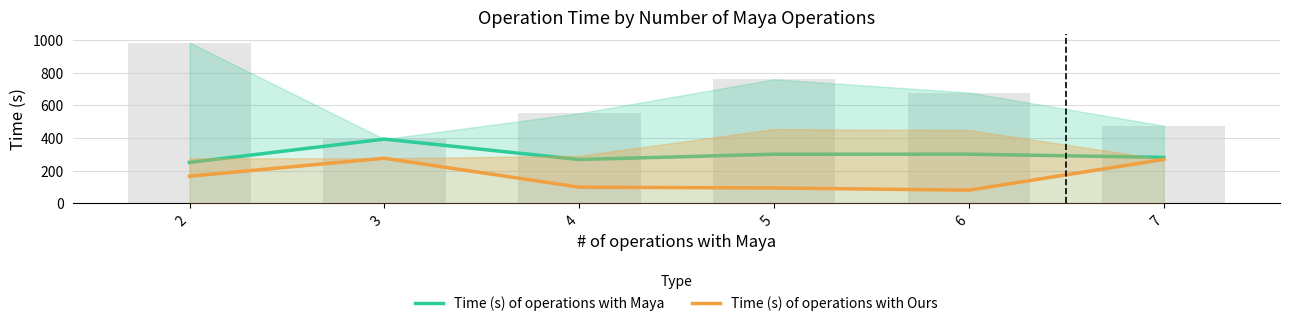

Reading left to right, list all the values displayed in this chart.

Time (s) of operations with Maya: 250.2	393.0	267.9	300.3	300.5	280.9
Time (s) of operations with Ours: 165.6	275.5	98.2	93.3	80.0	268.4